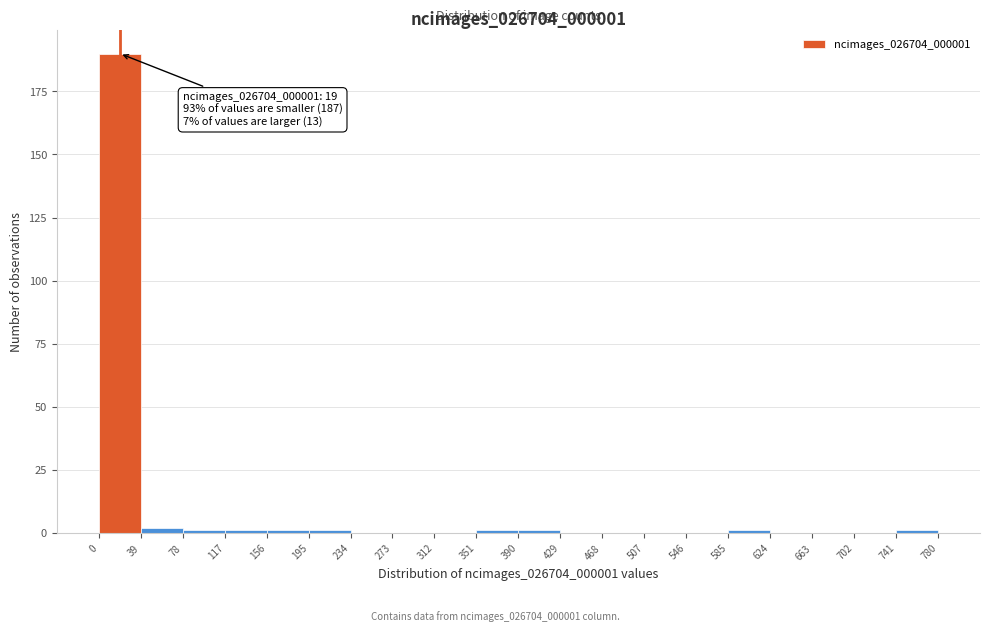

Which range on the x-axis has the tallest bar?

0 to 39